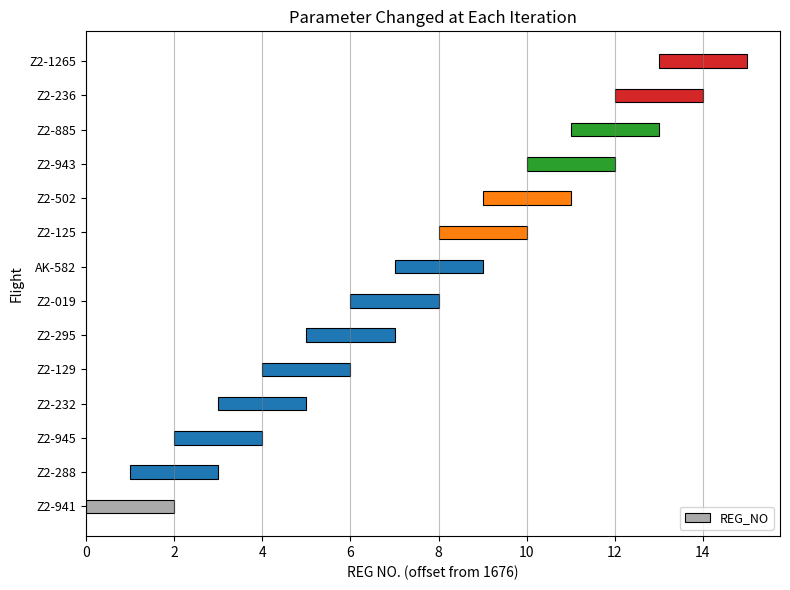

Count the number of data series in this chart.

1